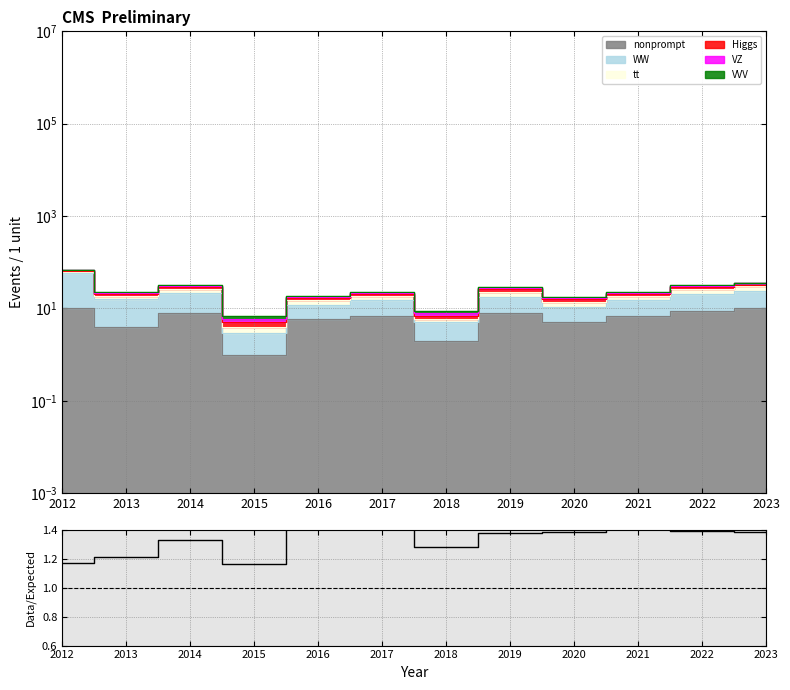

What is the ratio of the value at 2014 to the value at 2012?

1.1